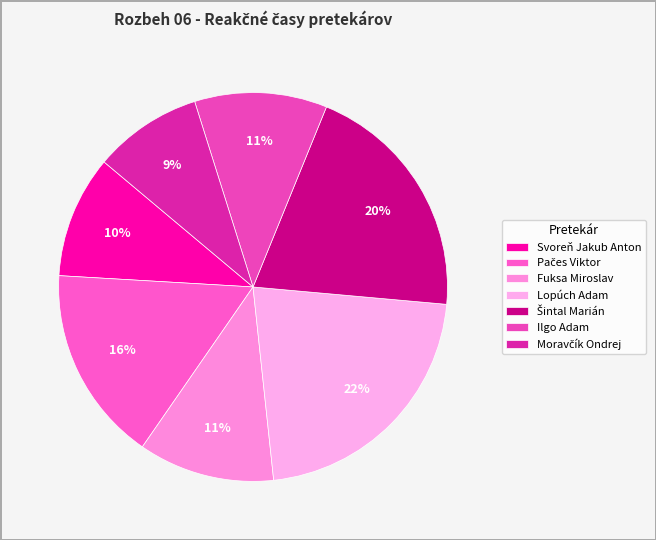

What percentage is the Lopúch Adam slice, to the nearest percent?

22%